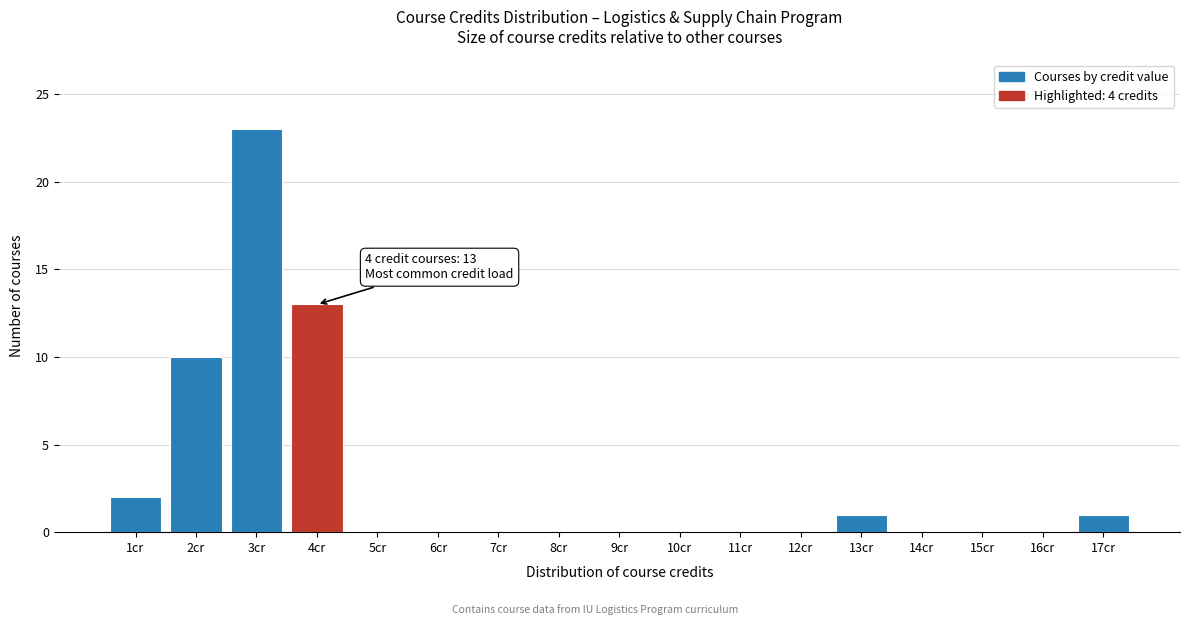

Which range on the x-axis has the tallest bar?

2.5 to 3.5